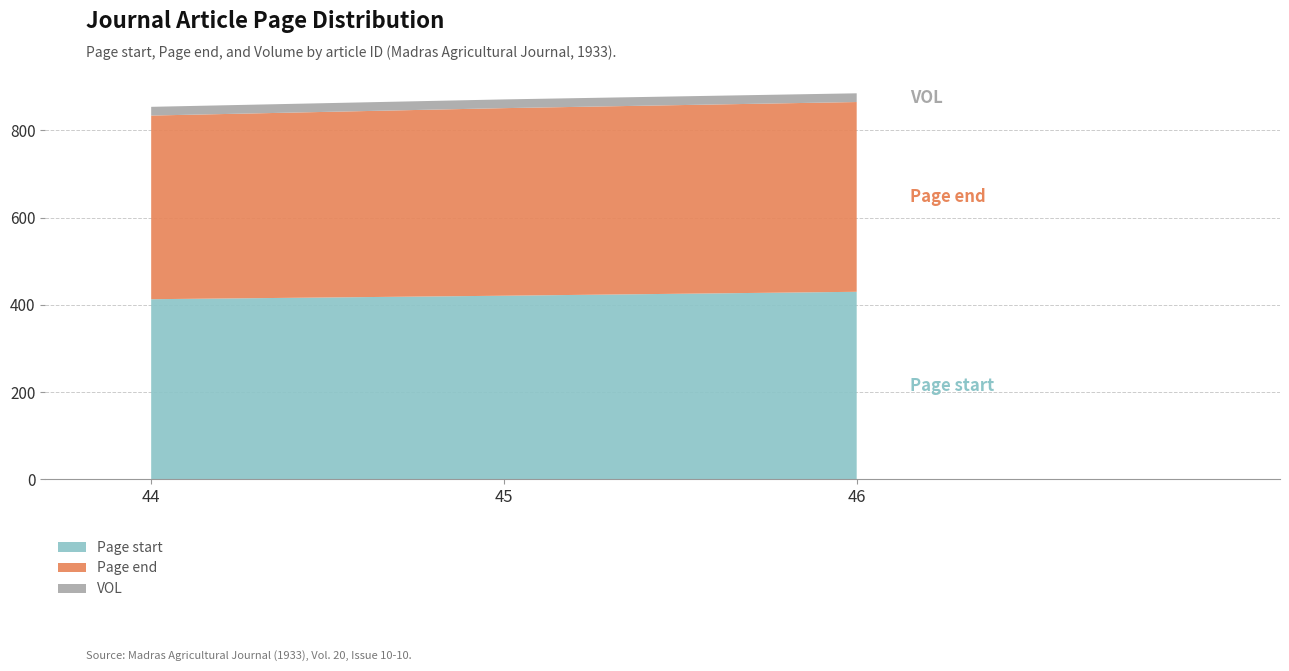

Reading right to left, list all the values displayed in this chart.

Page start: 46=430	45=421	44=413
Page end: 46=435	45=430	44=421
VOL: 46=20	45=20	44=20